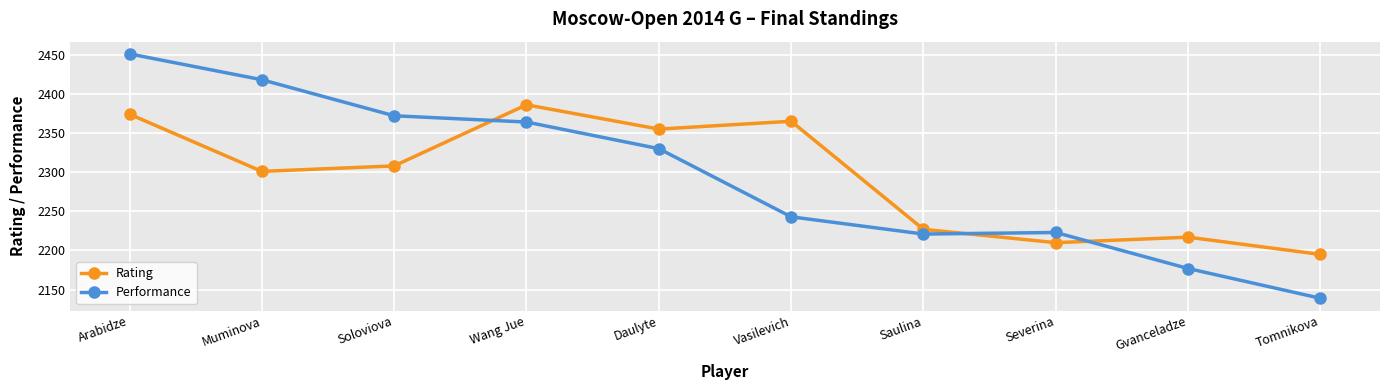

Reading right to left, transcribe all the data shown in this chart.

Rating: 2195	2217	2210	2227	2365	2355	2386	2308	2301	2374
Performance: 2139	2177	2223	2221	2243	2330	2364	2372	2418	2451